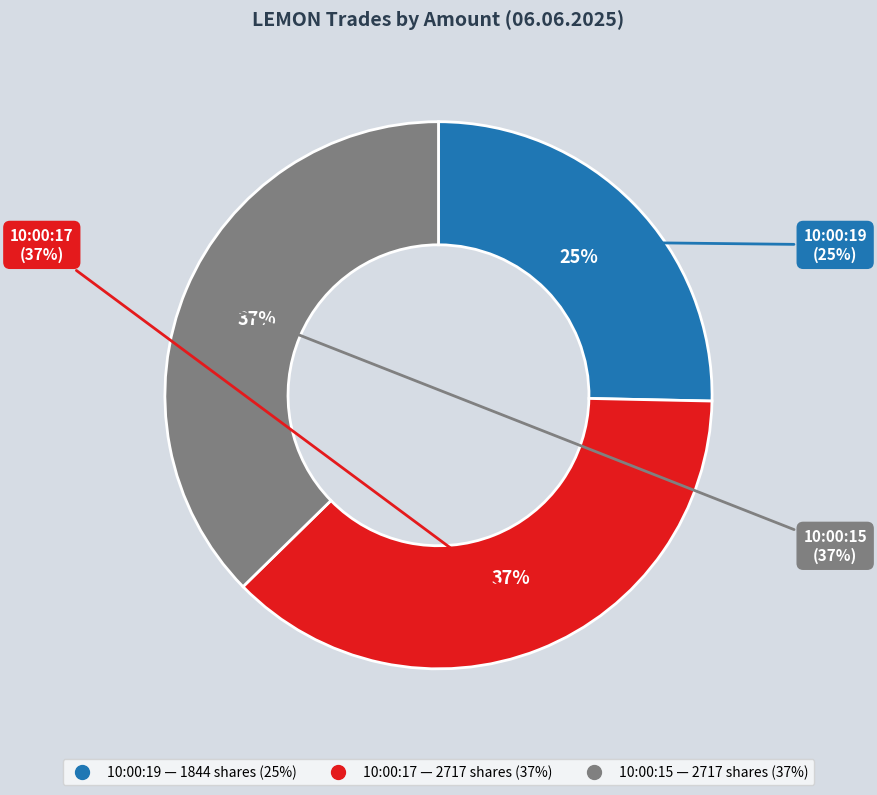

To the nearest percent, what portion does 10:00:15 represent?

37%